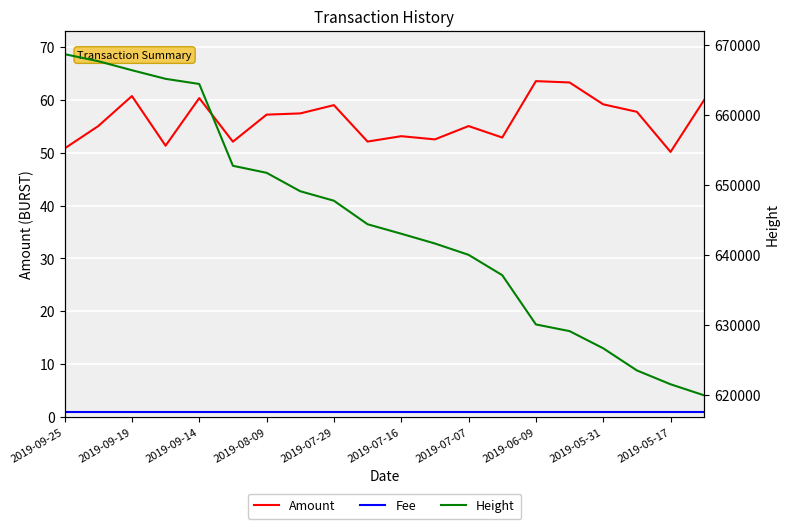

At 2019-09-19, list the series in order from smallest to largest.

Fee, Amount, Height